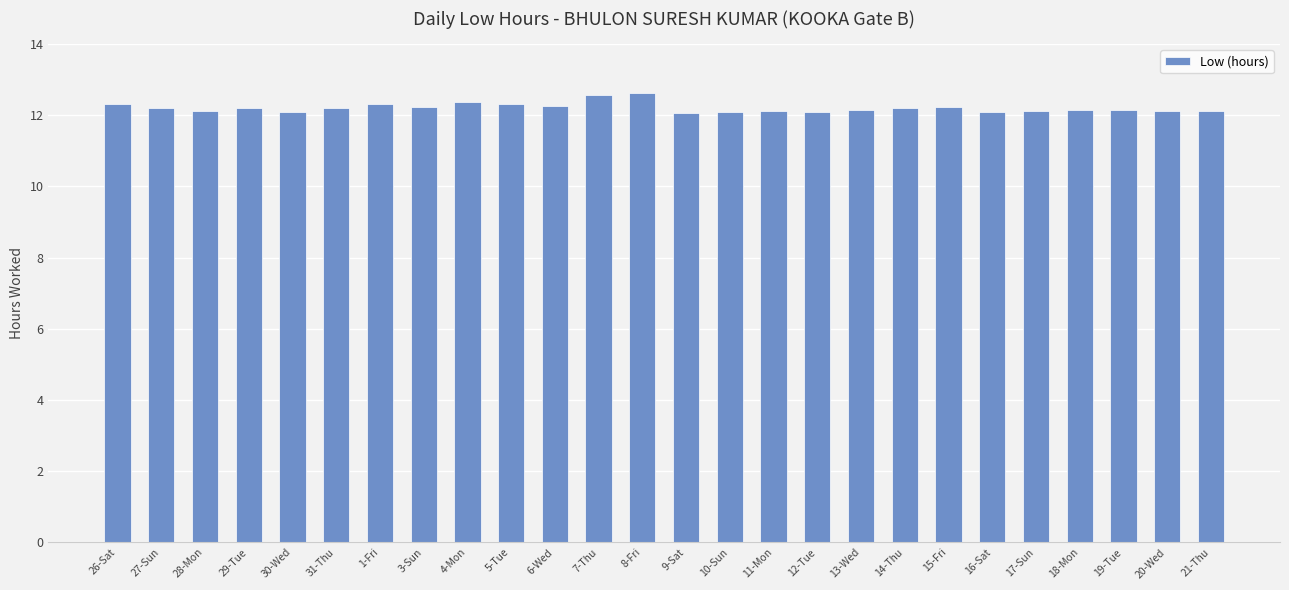

Are the bars horizontal?

No